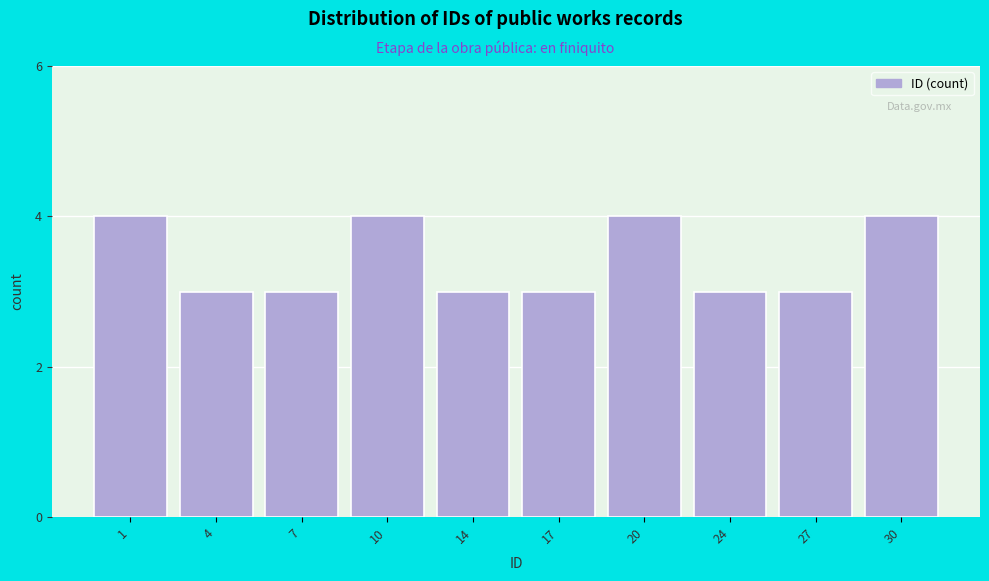

Reading right to left, extract all data points from this chart.

30=4	27=3	24=3	20=4	17=3	14=3	10=4	7=3	4=3	1=4